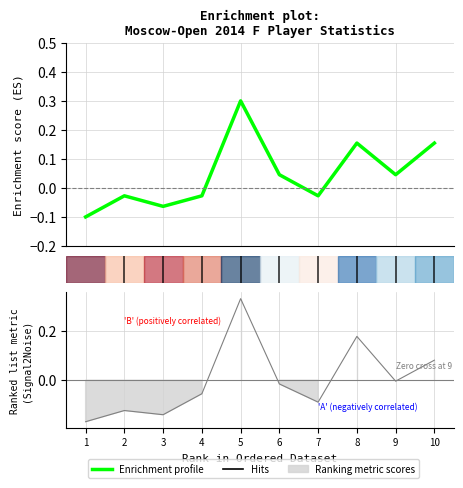

Is this an area chart (filled region under the line)?

No